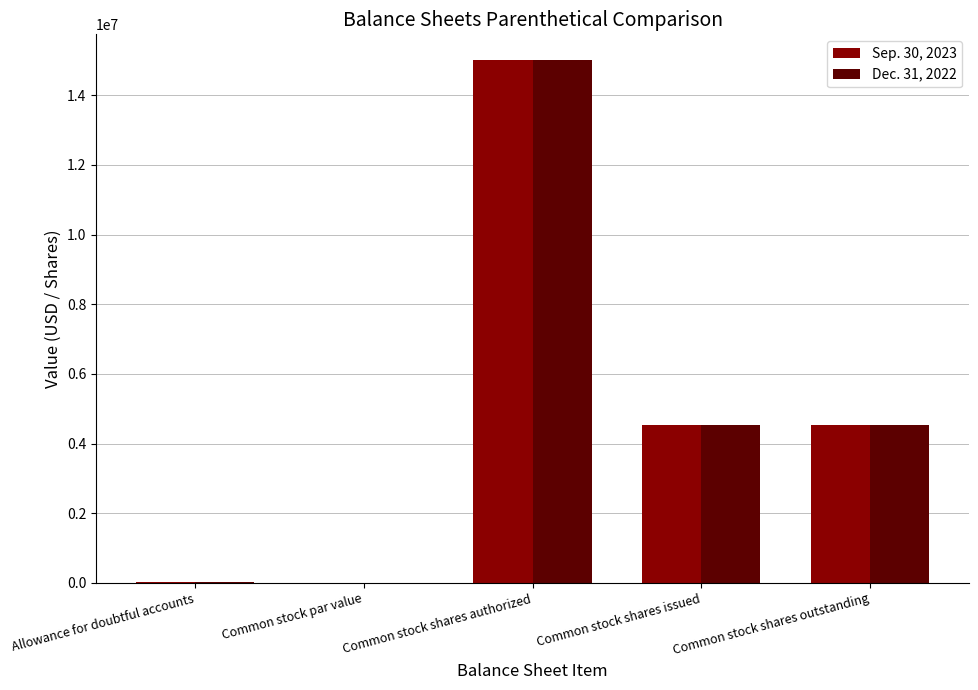

How many categories are shown in the chart?

5